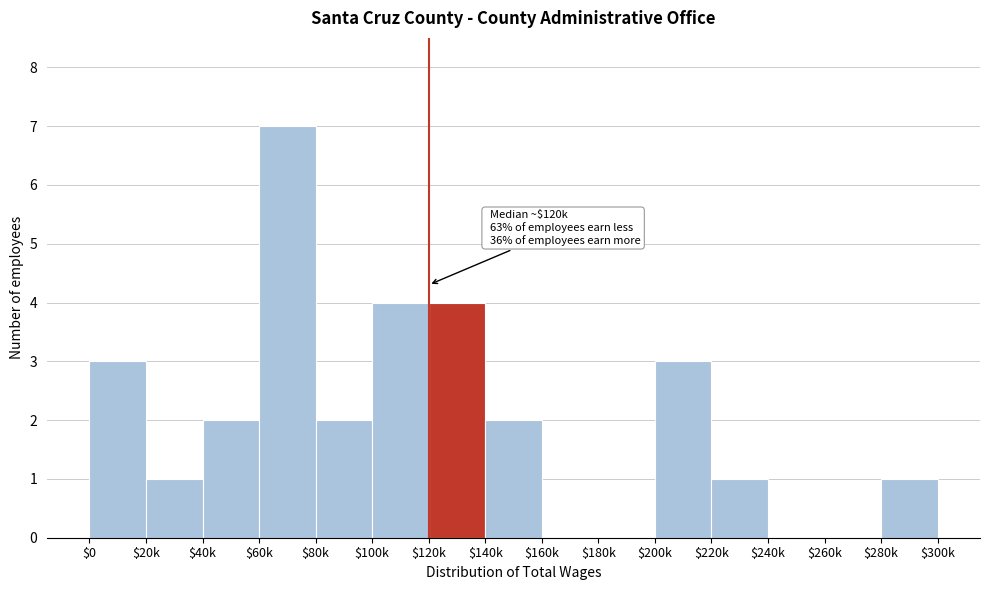

What is the maximum value shown in the chart?

7